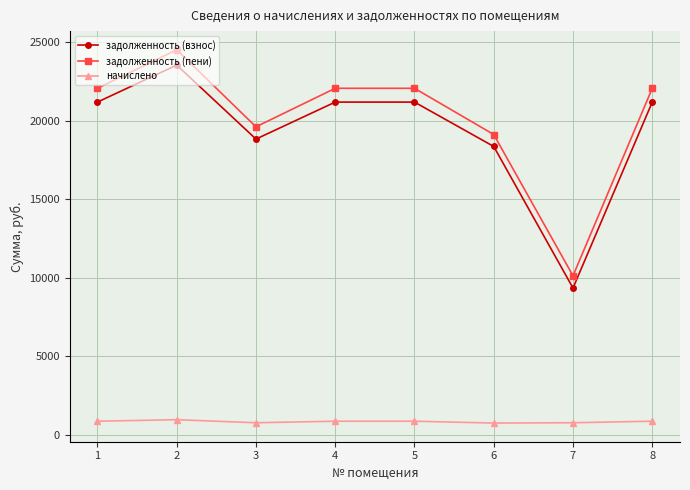

What is the average value of the задолженность (пени) series?

20207.6